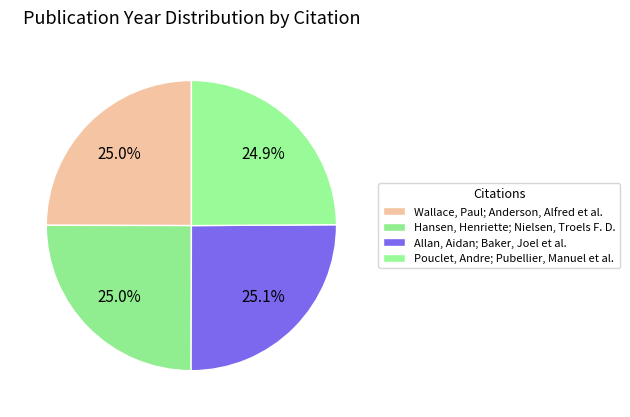

True or false: Hansen, Henriette; Nielsen, Troels F. D. accounts for 16% of the total.

False